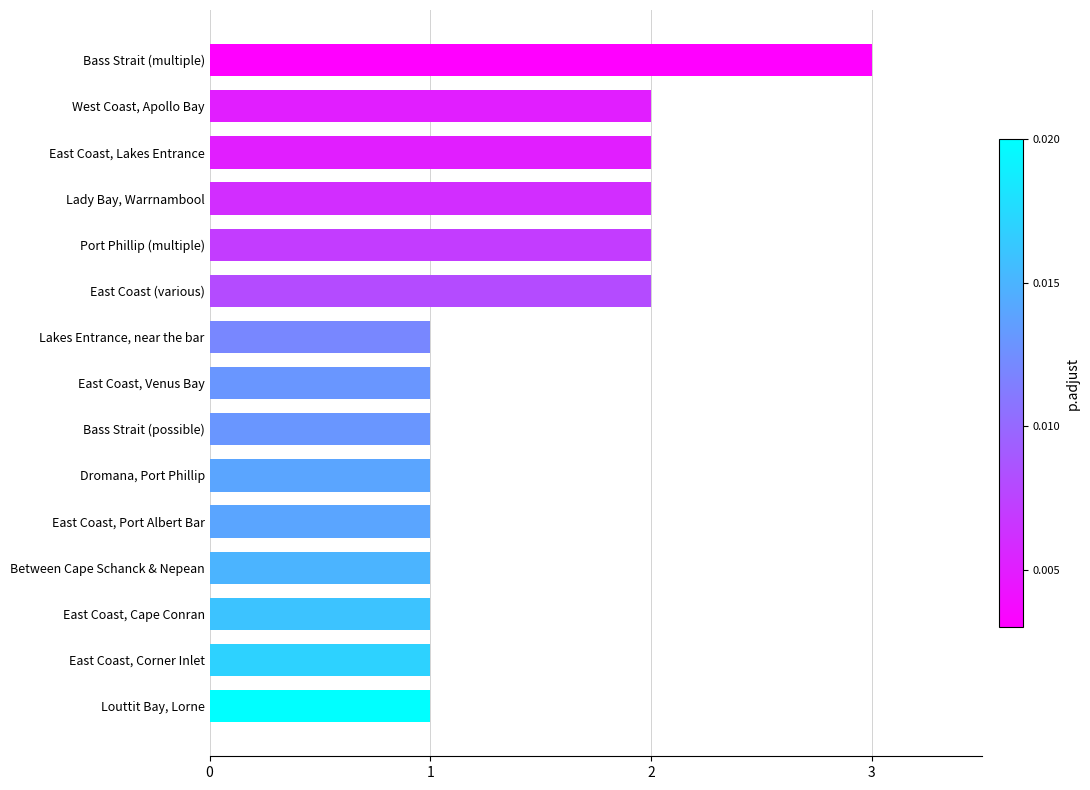

The chart shows a value of 1 at Lakes Entrance, near the bar. True or false?

True